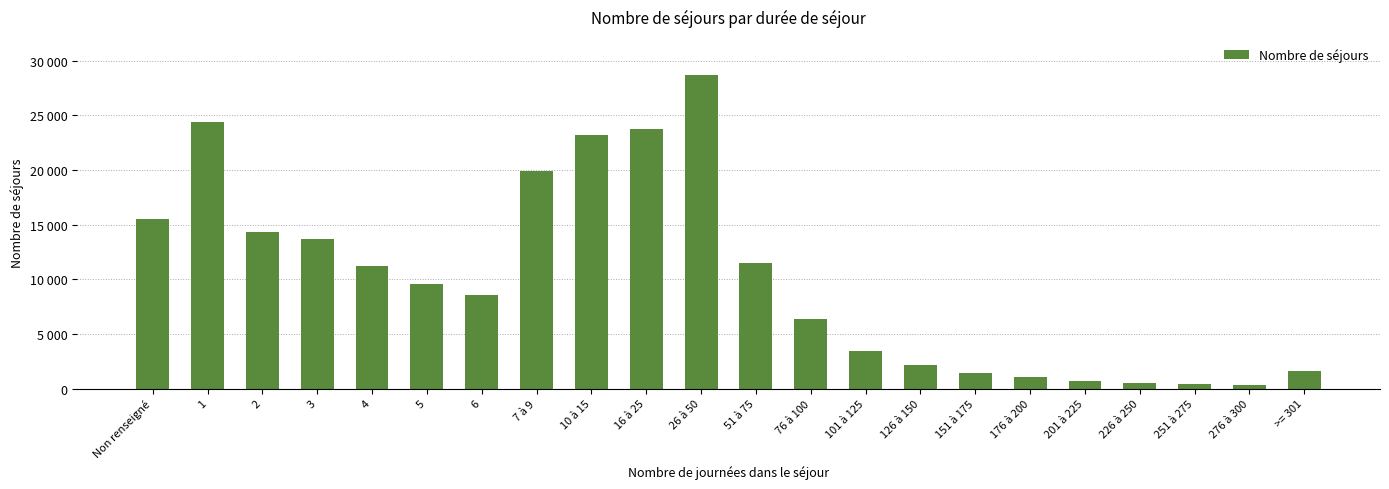

Where does the data first go above 9591?

Non renseigné